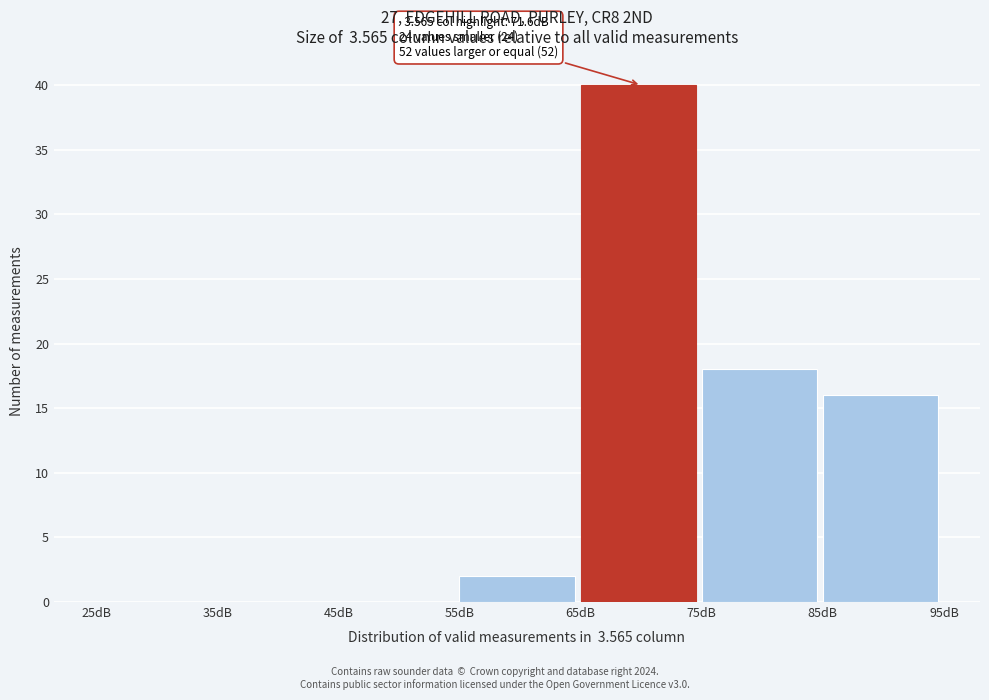

Which range on the x-axis has the tallest bar?

65 to 75